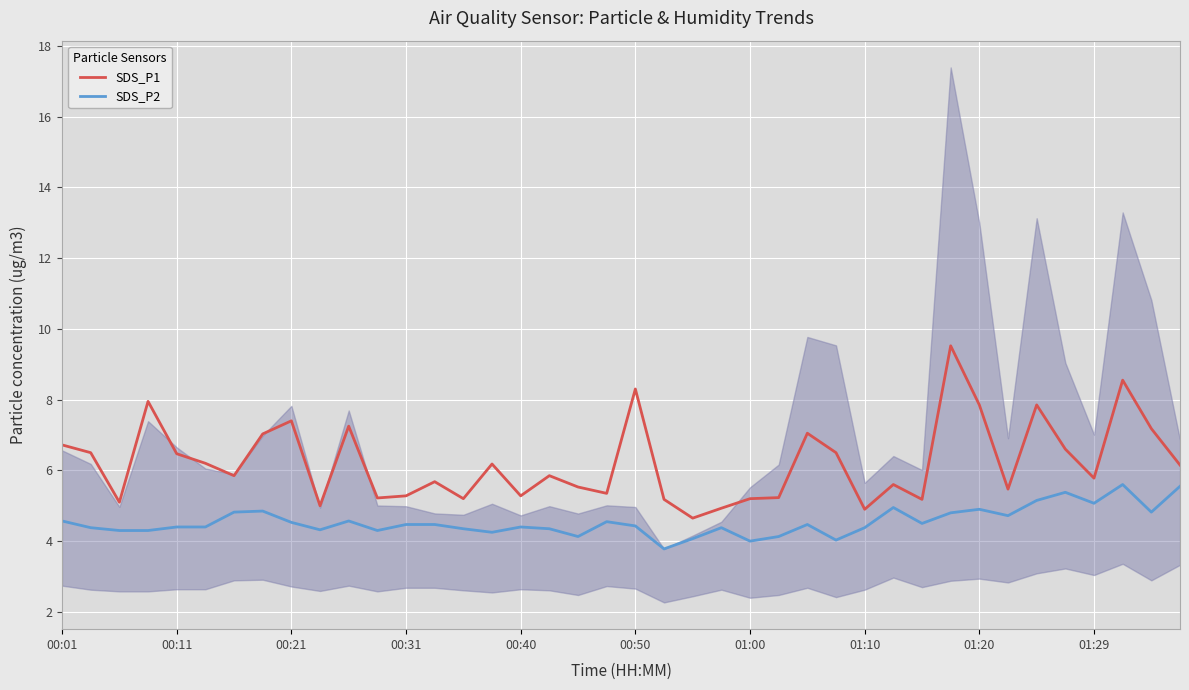

What is the approximate value of SDS_P1 at 00:01?

6.7